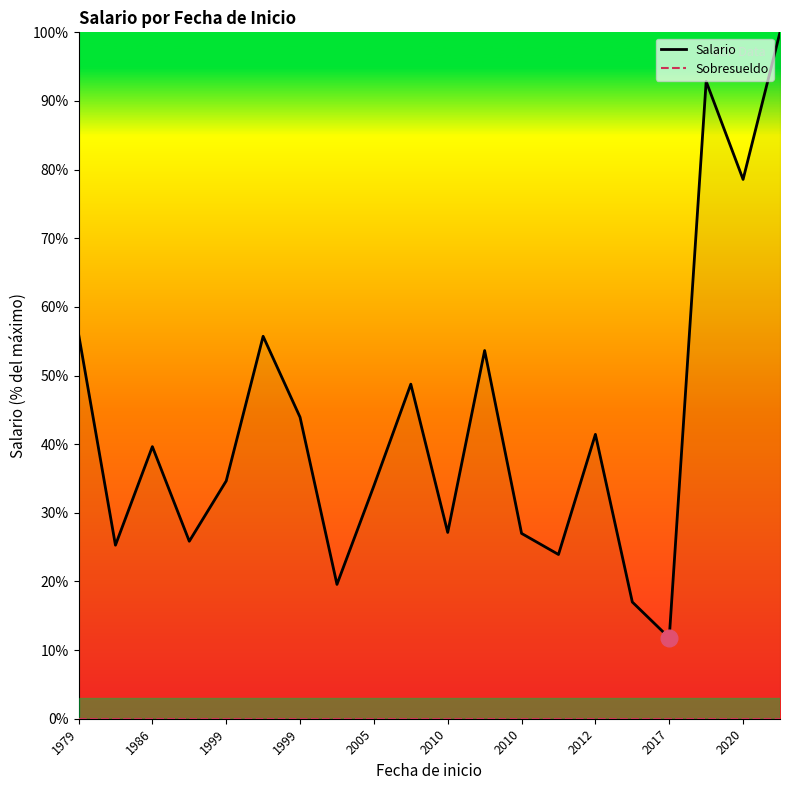

What is the difference between the maximum and minimum values in the Salario series?

88.2